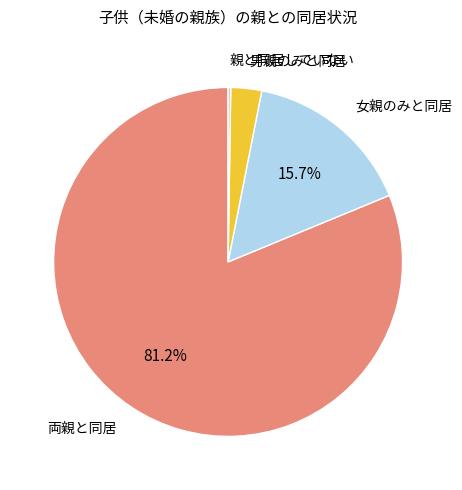

Does any single category account for the majority?

Yes